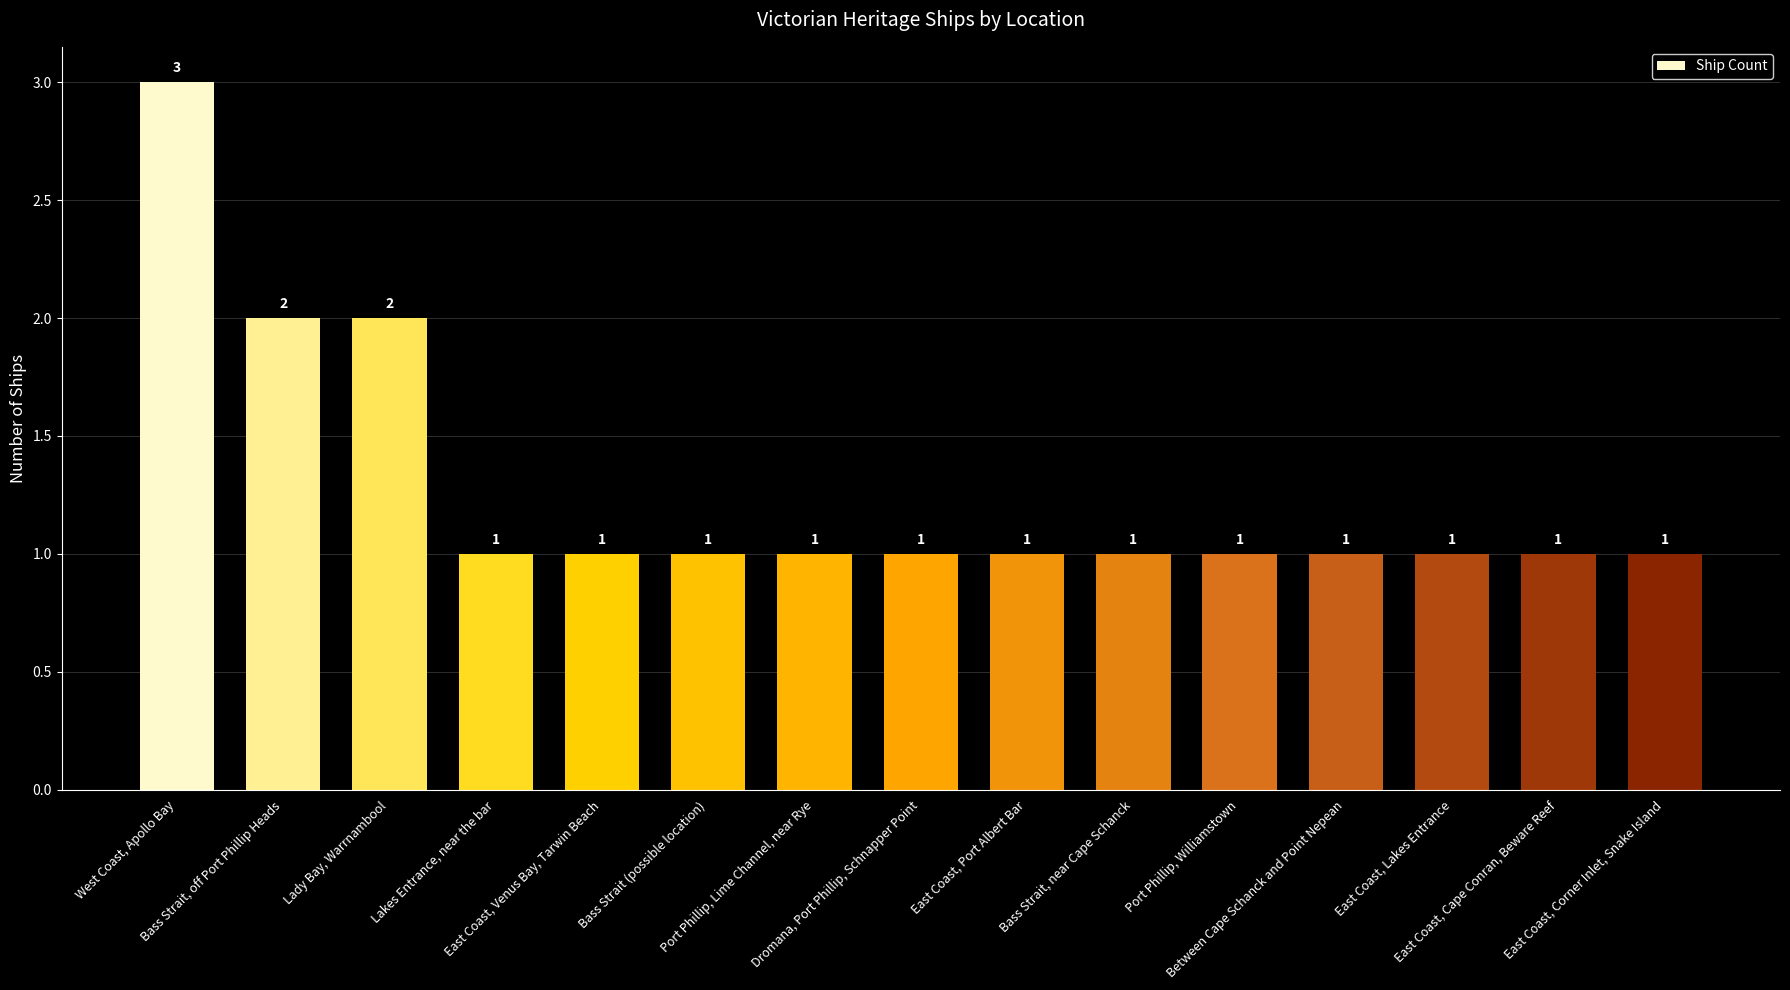

Are the bars grouped side by side (vs. stacked)?

No